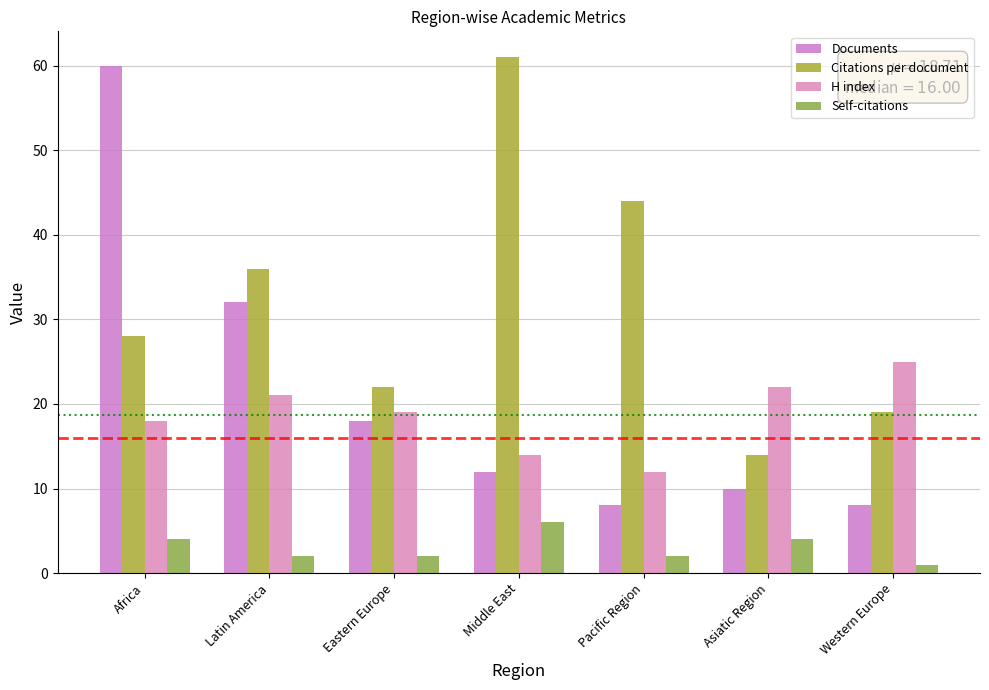

Where does the Documents series first go above 12?

Africa